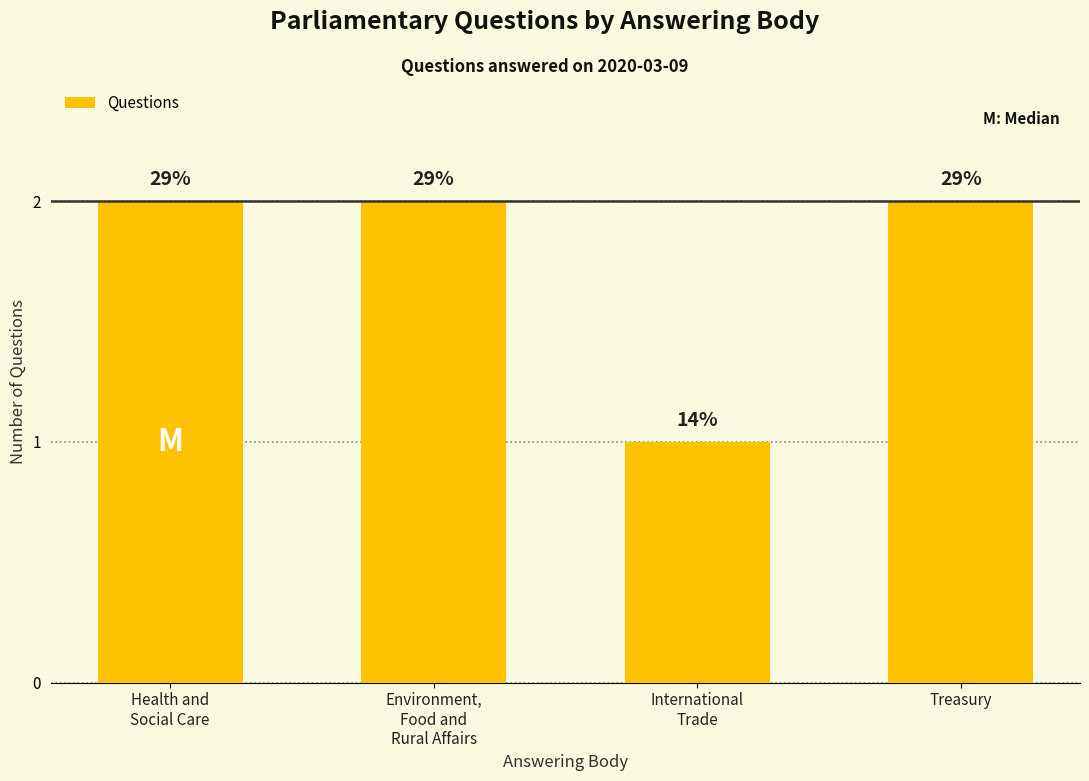

At which category does the chart reach its minimum across all series?

International
Trade